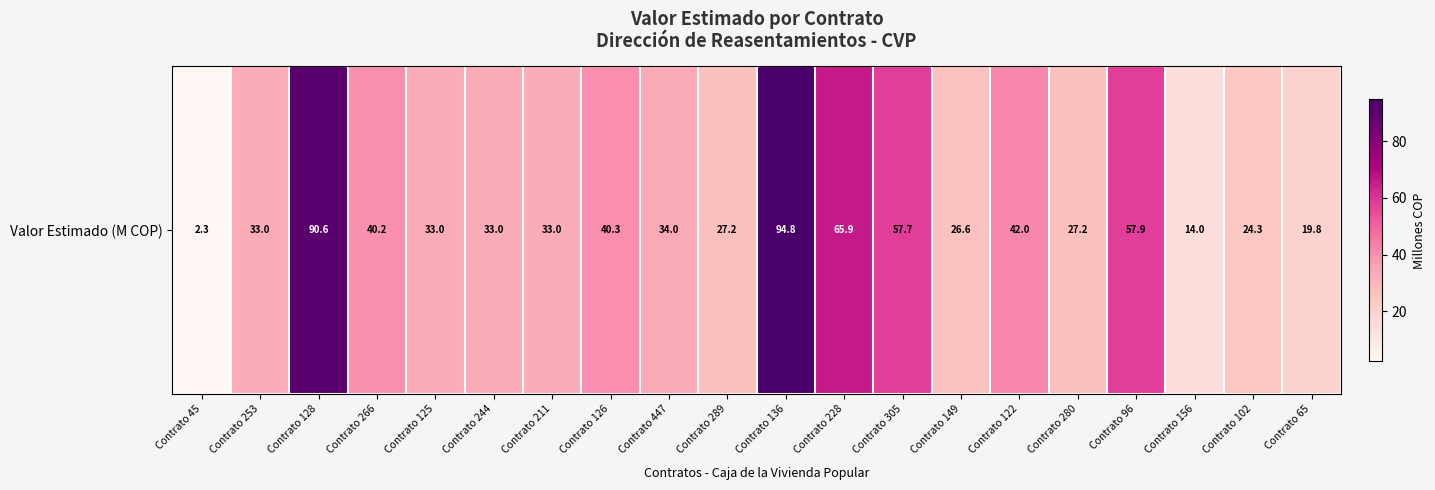

At which label is the value closest to 48?

Contrato 122